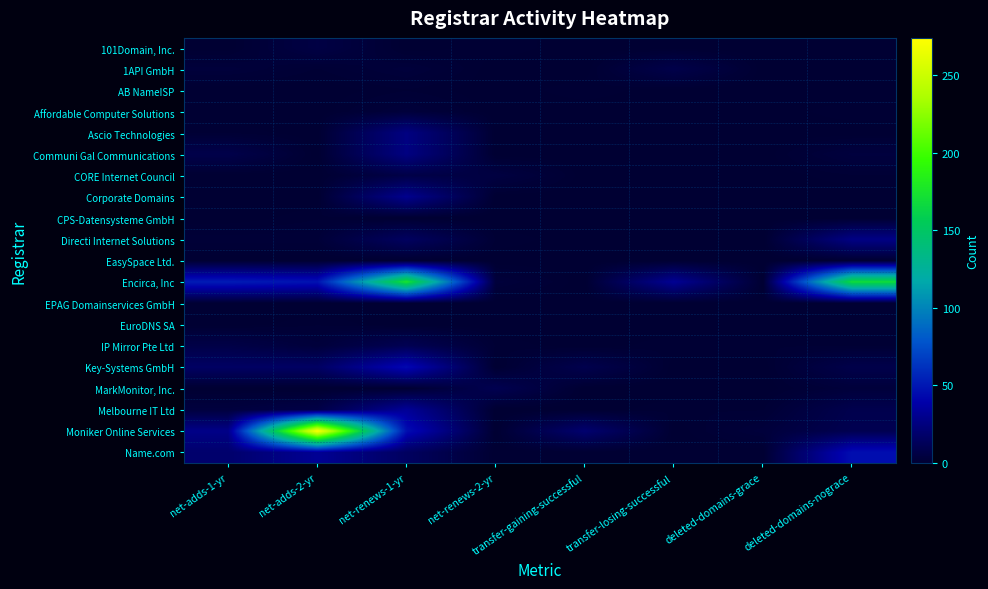

Which has a higher value, transfer-losing-successful or net-renews-2-yr?

net-renews-2-yr